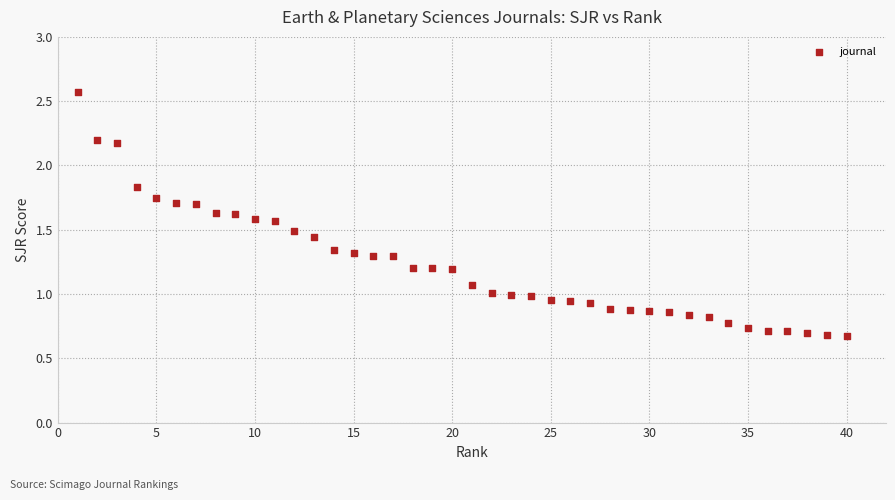

What is the range of X values (max minus min)?

39.0